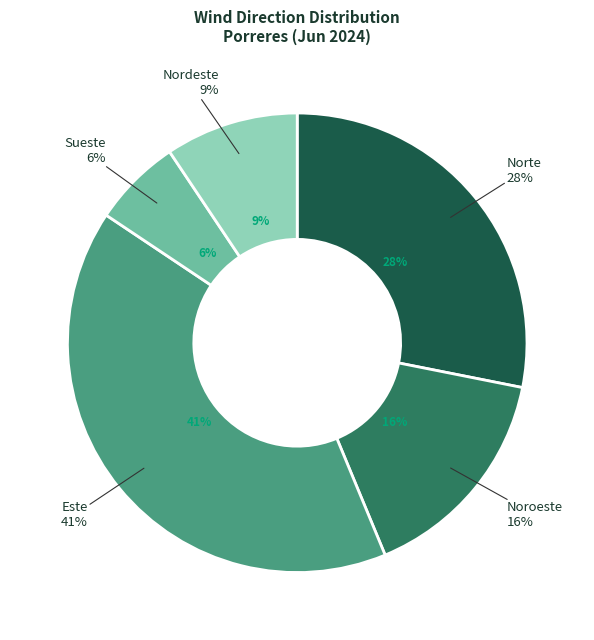

Which slice is the largest?

Este